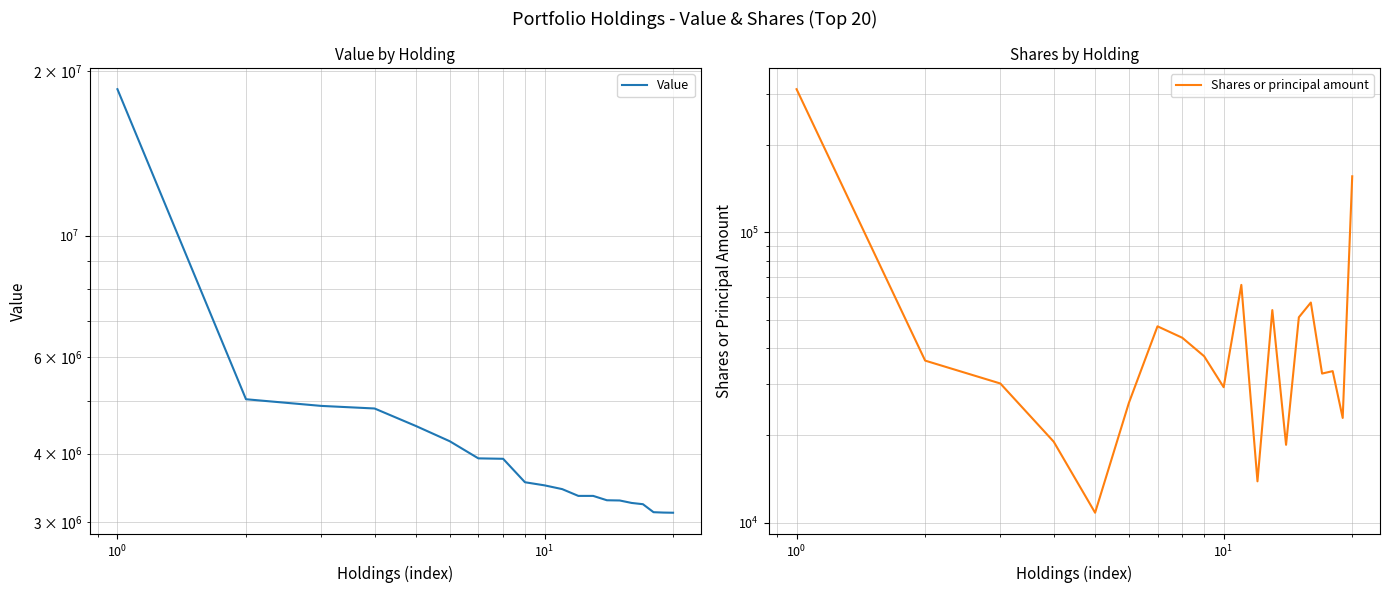

At how many categories does at least one series exceed 5577608?

1